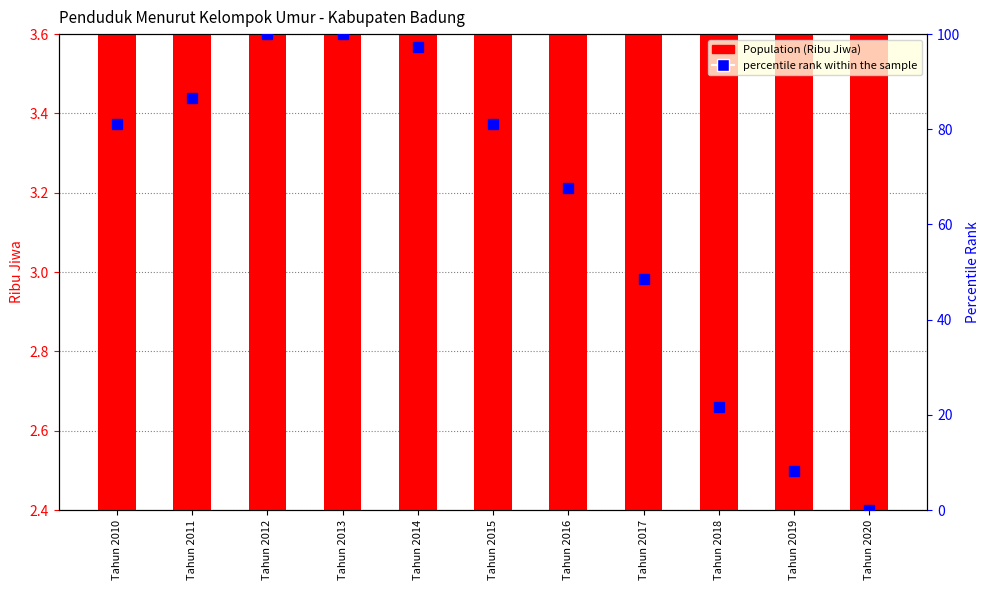

What is the difference between the maximum and second lowest values in the percentile rank within the sample series?

91.9